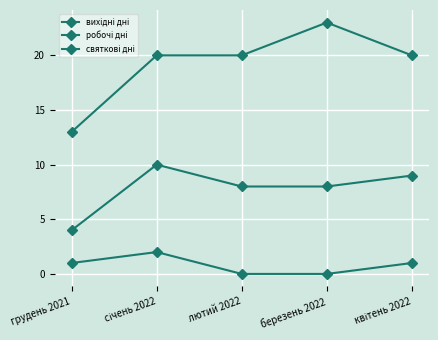

Reading left to right, extract all data points from this chart.

вихідні дні: 4	10	8	8	9
робочі дні: 13	20	20	23	20
святкові дні: 1	2	0	0	1